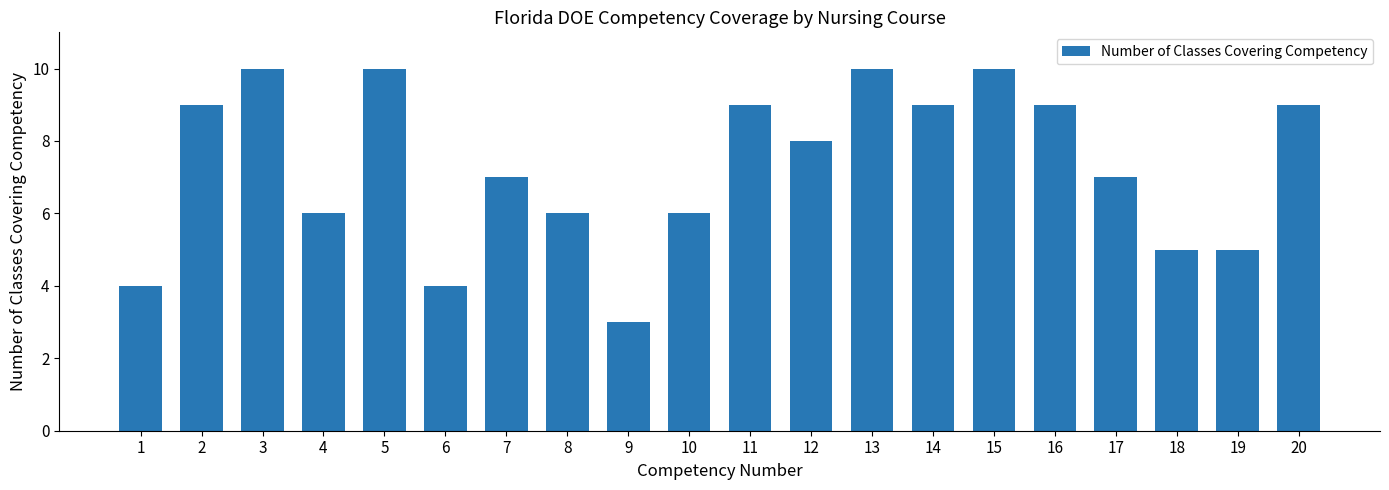

Which has a higher value, 1 or 16?

16